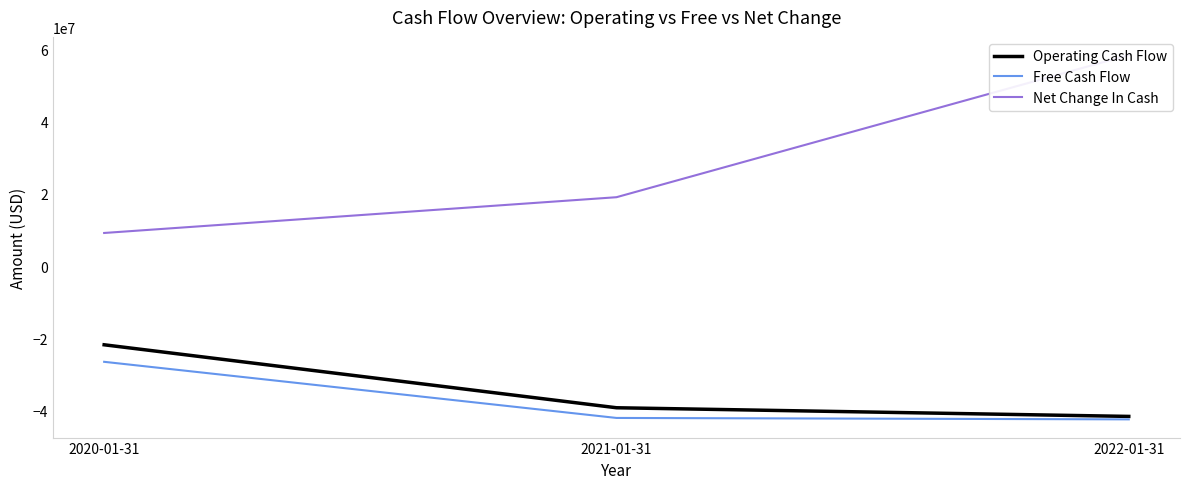

What is the difference between the Operating Cash Flow values at 2022-01-31 and 2020-01-31?

19817000